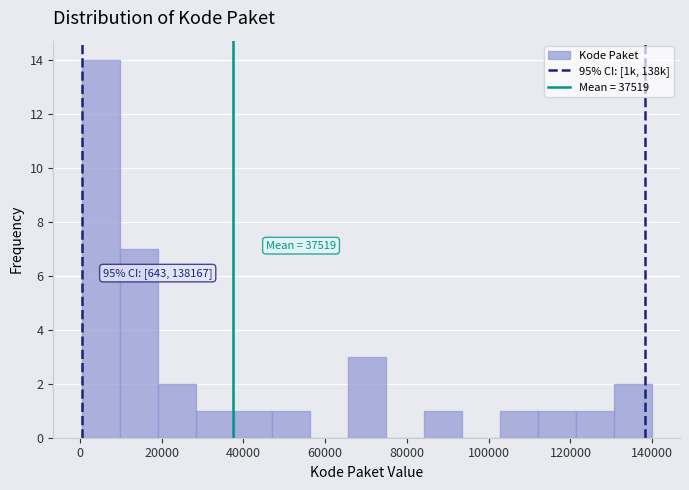

Over which range of the x-axis is the bar tallest?

0 to 10000